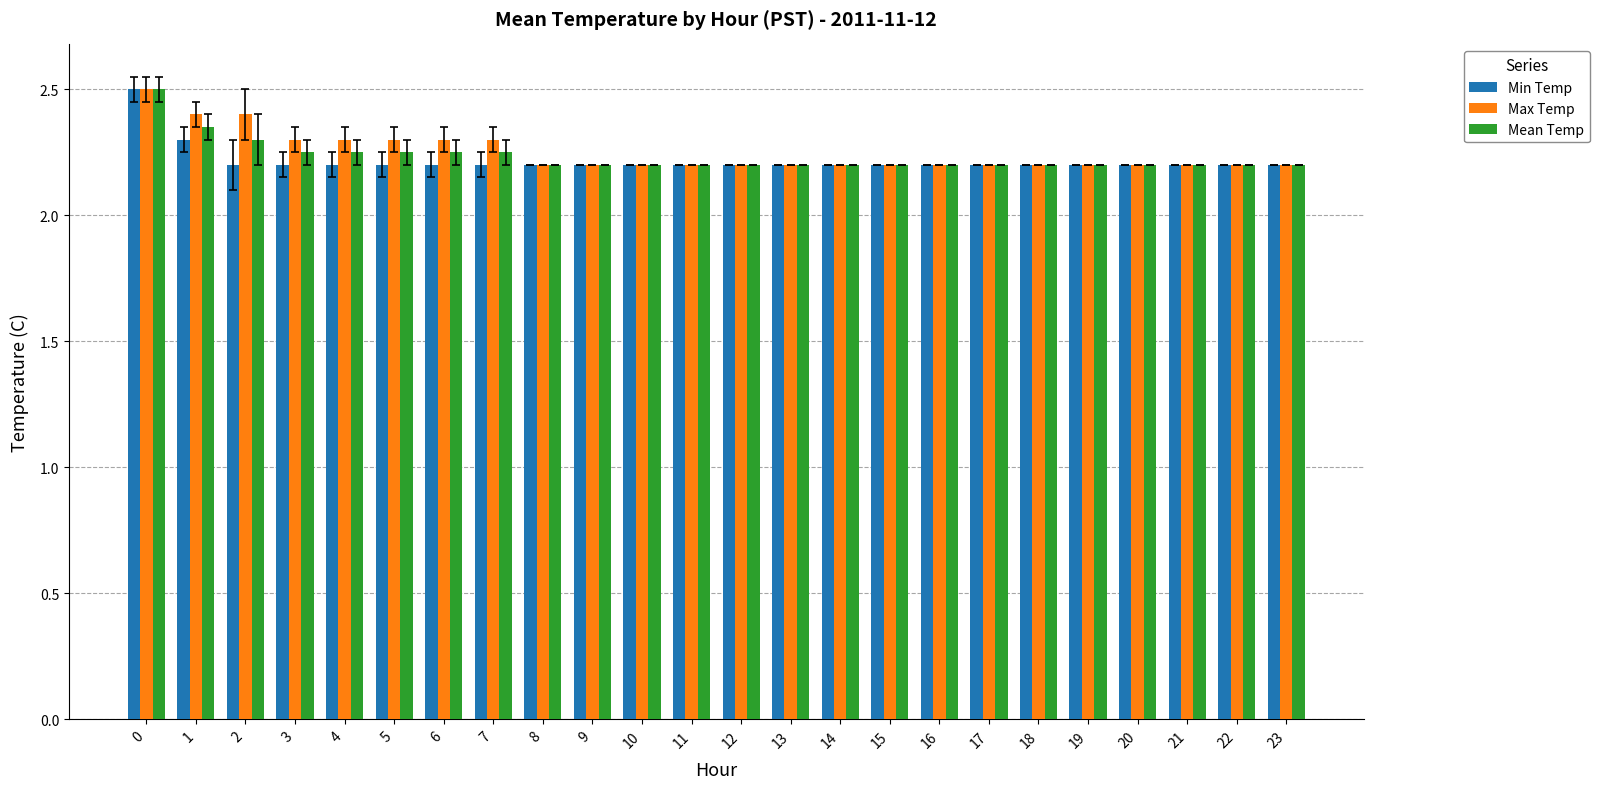

What is the greatest value displayed?

2.5